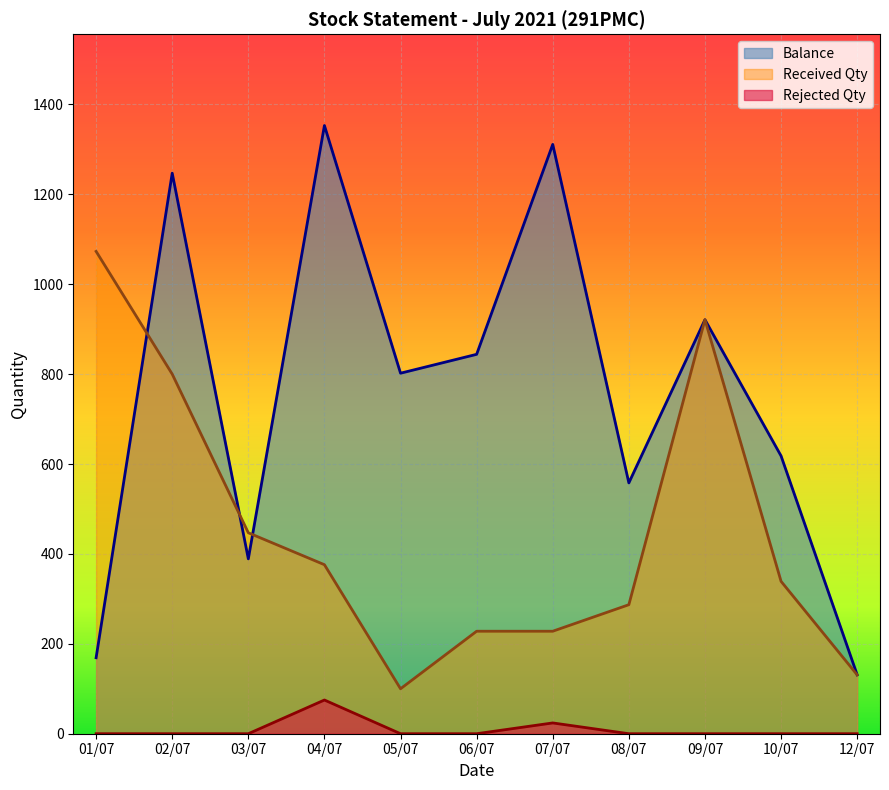

What is the sum of the Balance values at 02/07 and 07/07?

2558